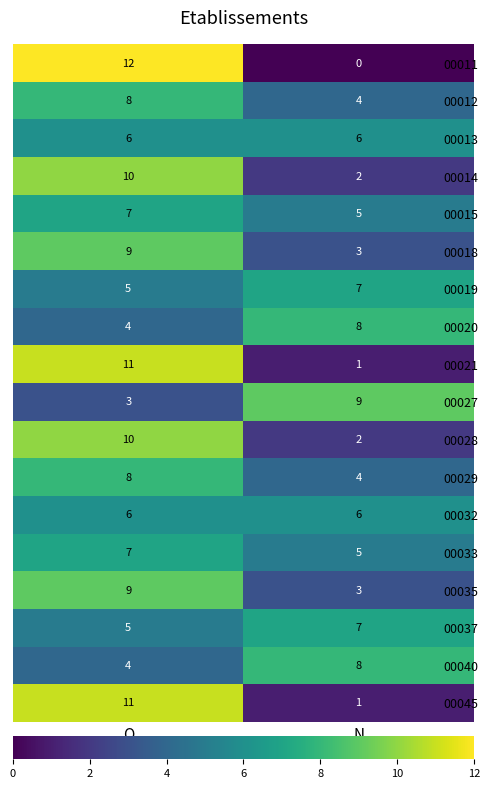

Is it true that 00029 equals 7 at N?

False